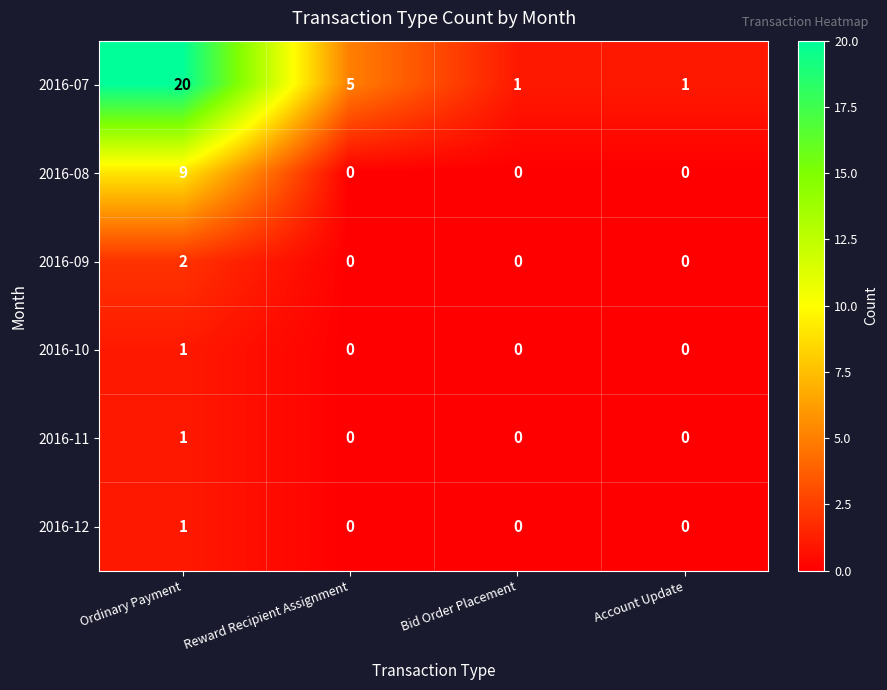

What is the approximate value of 2016-07 at Reward Recipient Assignment, to the nearest 5?

5